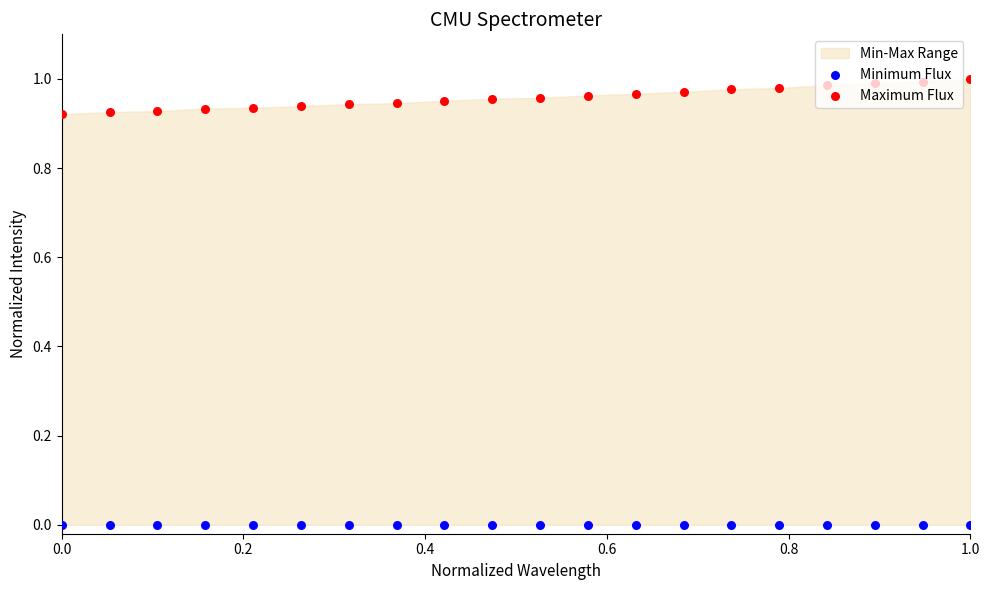

At which category is the sum across all series the highest?

1.0